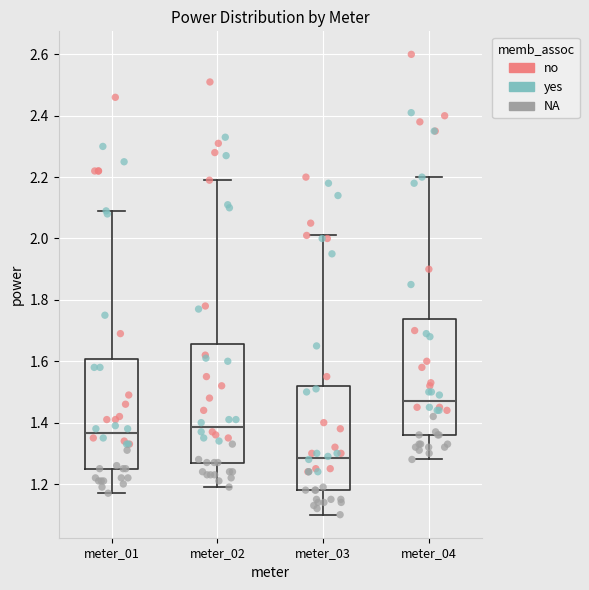

Reading left to right, read every box against the y-axis: the position of its median line, the range the box covers, and the ends of its whiskers. The values are not printed on the chart, so give them approximately, as read against the axis.

meter_01: median 1.36, box 1.26 to 1.60, whiskers 1.18 to 2.10
meter_02: median 1.38, box 1.28 to 1.66, whiskers 1.20 to 2.20
meter_03: median 1.28, box 1.18 to 1.52, whiskers 1.10 to 2.02
meter_04: median 1.48, box 1.36 to 1.74, whiskers 1.28 to 2.20